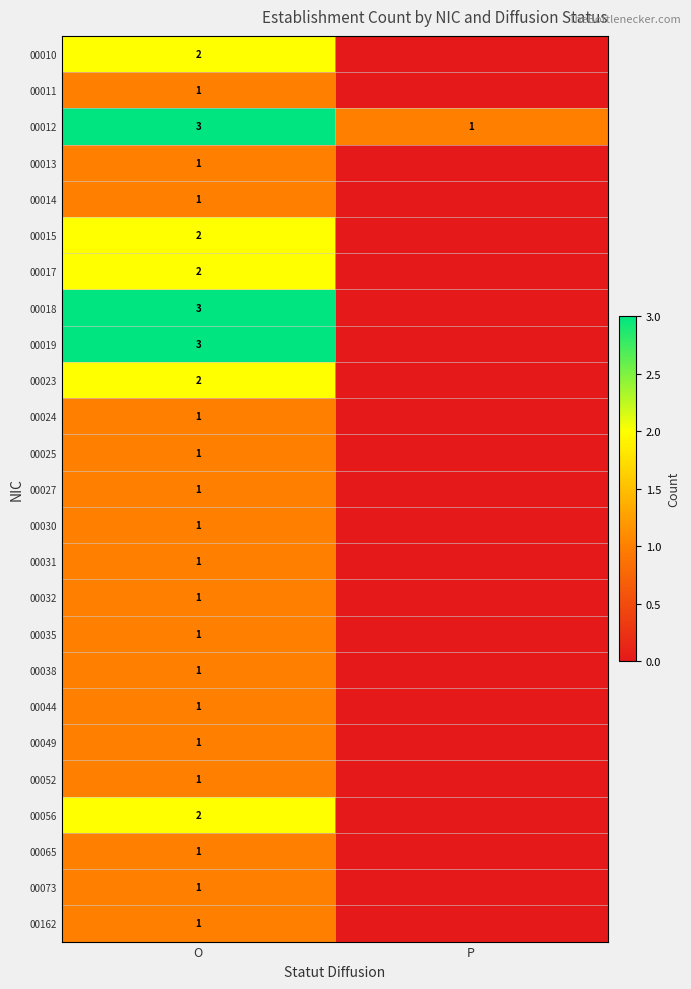

Is the value of 00014 at O greater than the value of 00010 at O?

No